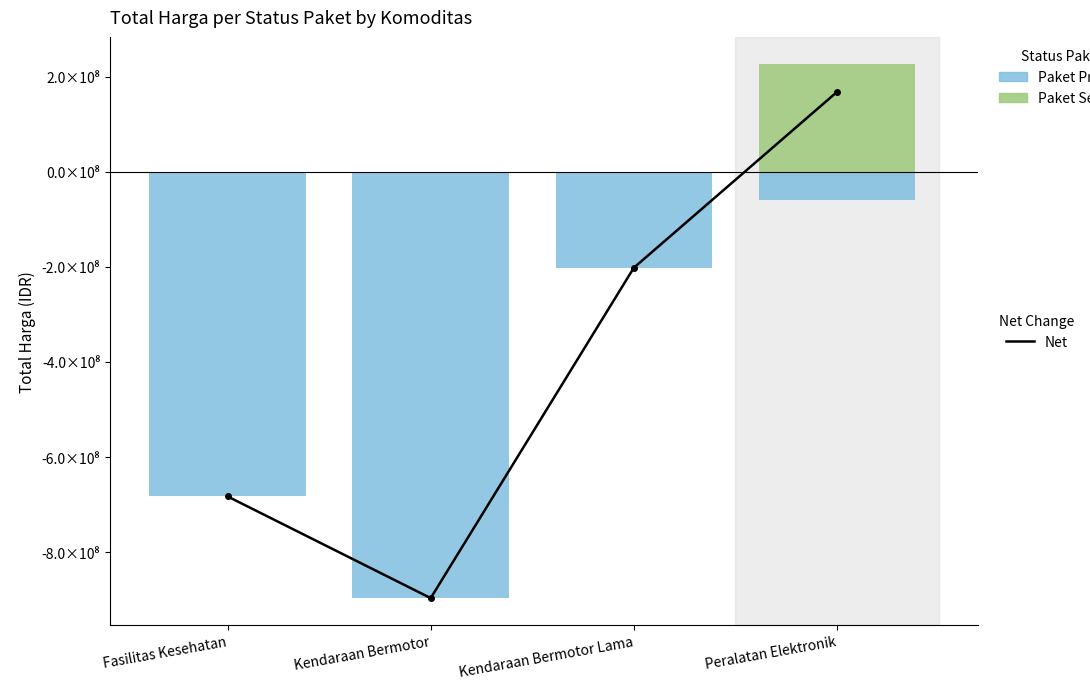

What value does the Paket Proses series have at Peralatan Elektronik, to the nearest 100?

-59520700